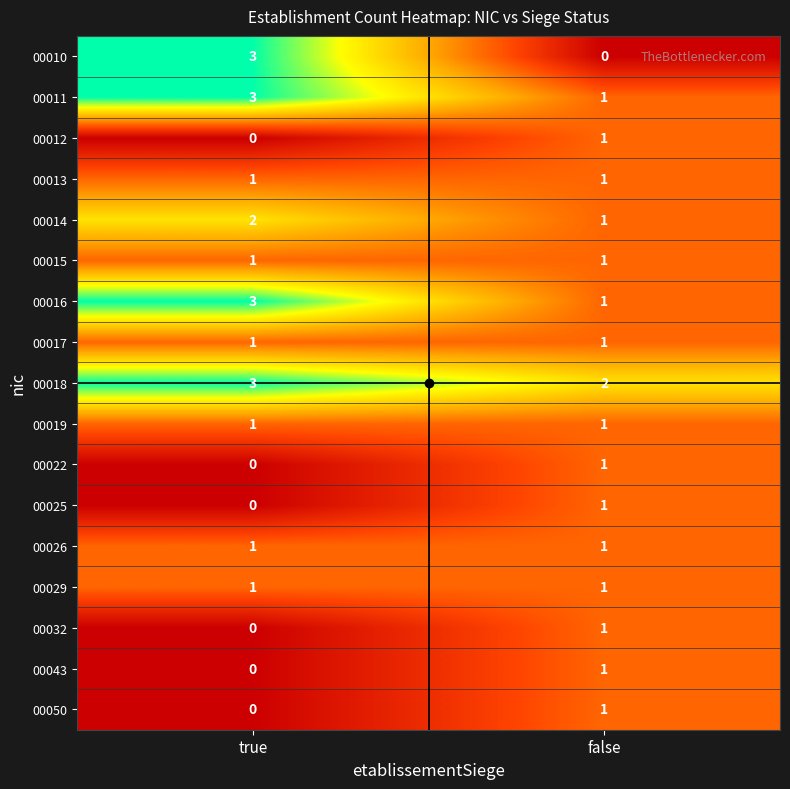

What is the spread (max minus min) of values at true?

3